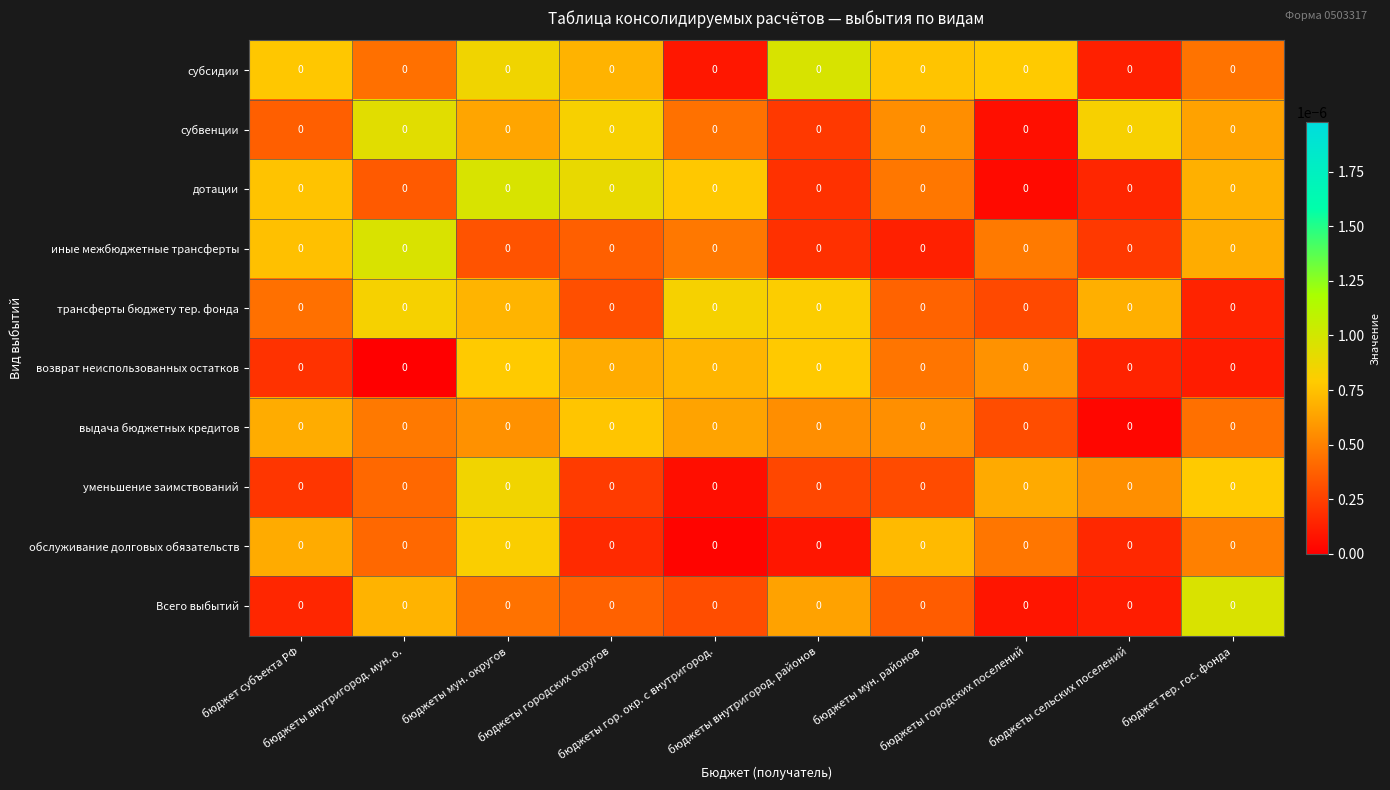

True or false: выдача бюджетных кредитов has a value of 0.0 at бюджет тер. гос. фонда.

False